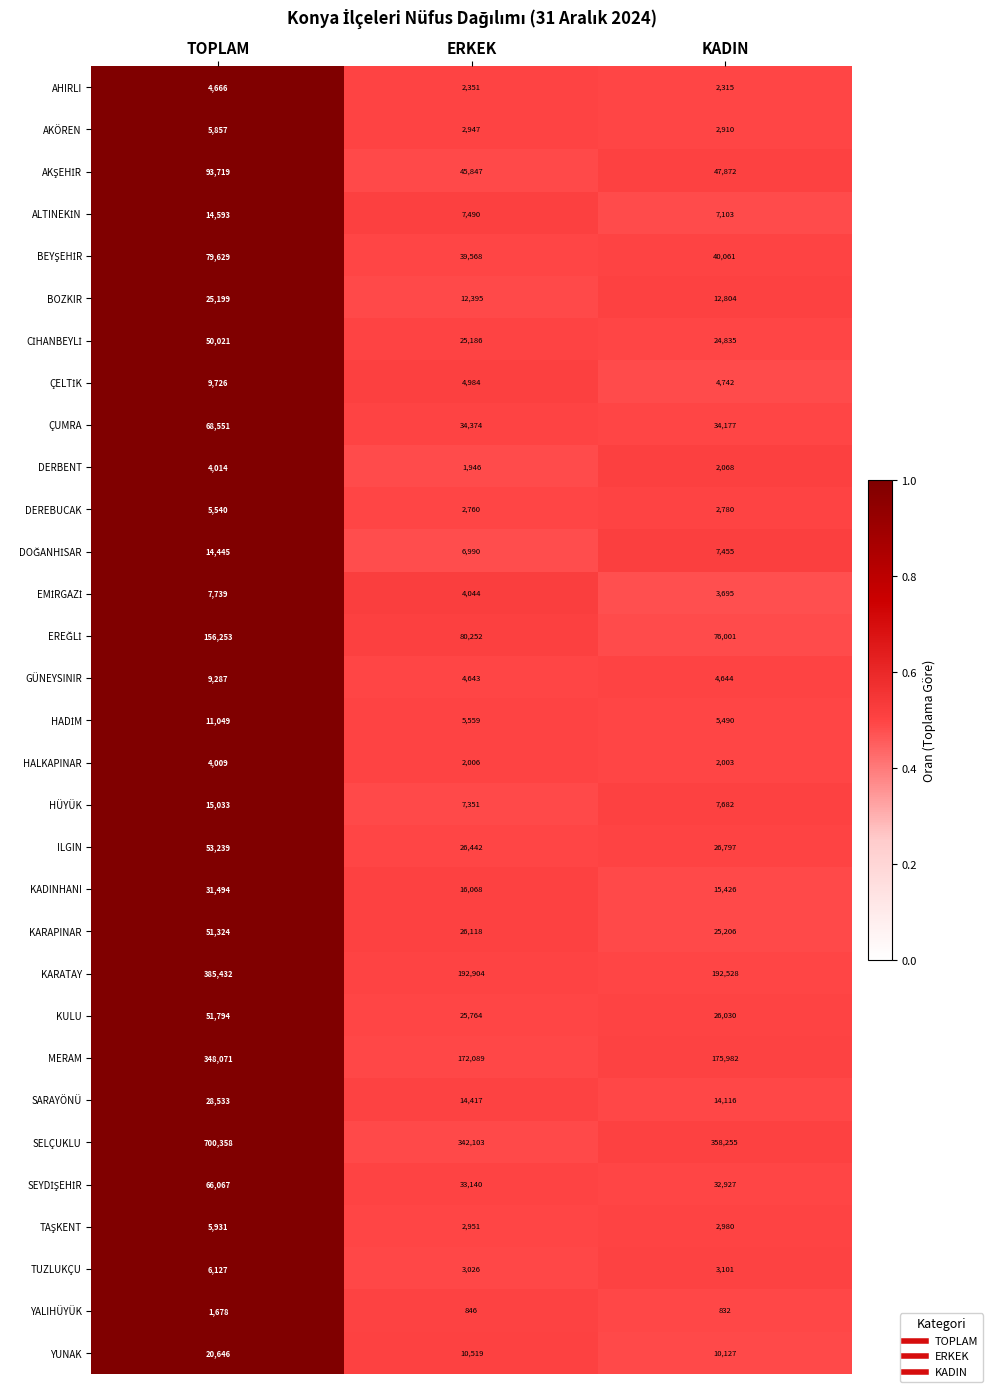

At which category is the sum across all series the highest?

TOPLAM